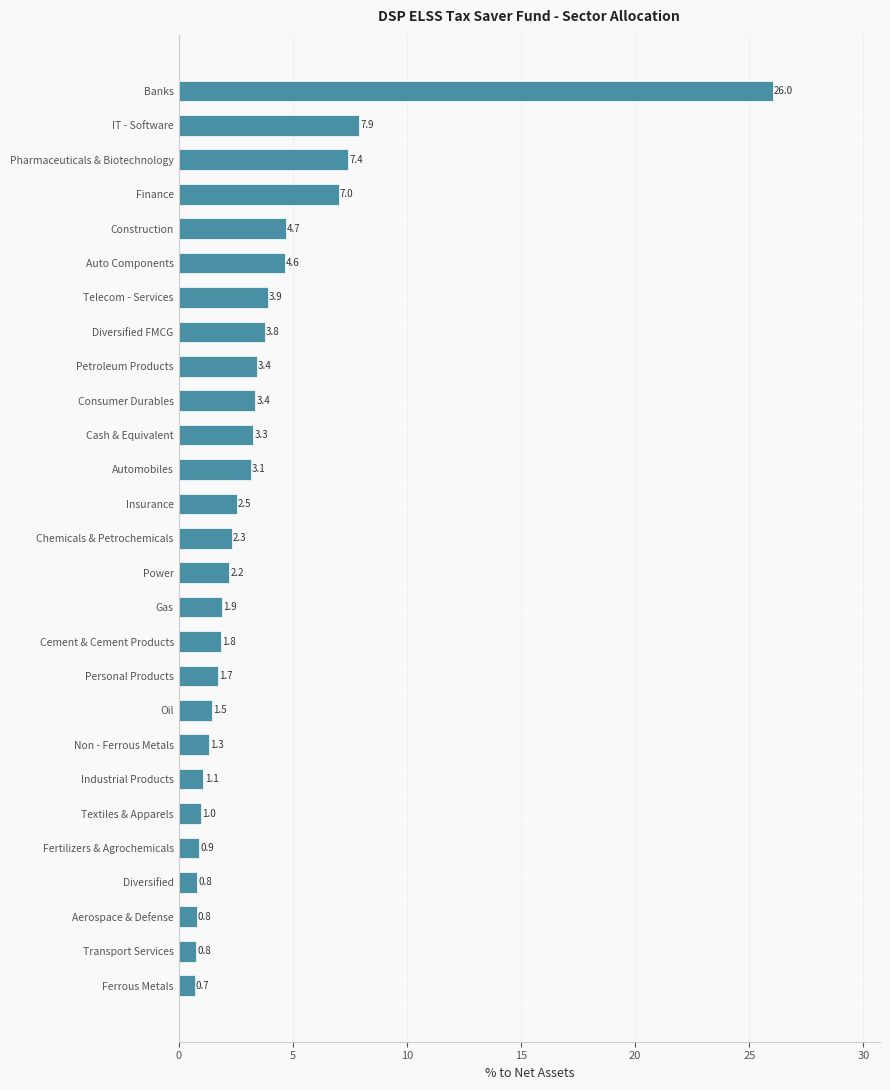

The value at Telecom - Services is 5.6. True or false?

False